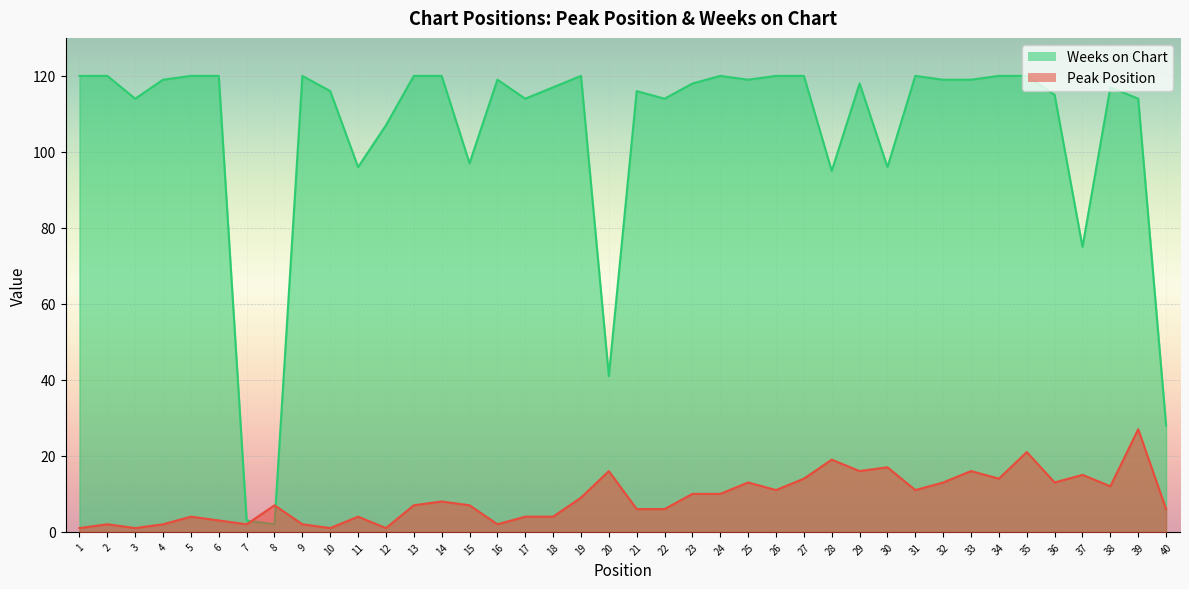

Where is the first local maximum for Weeks on Chart?

9